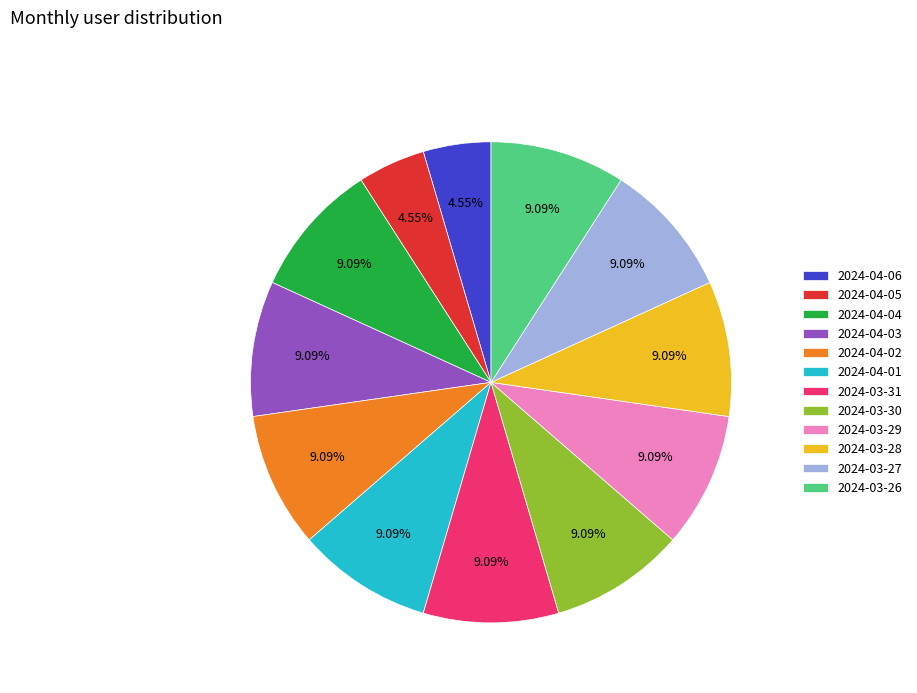

How much of the chart is everything except 2024-04-03?

90.9%